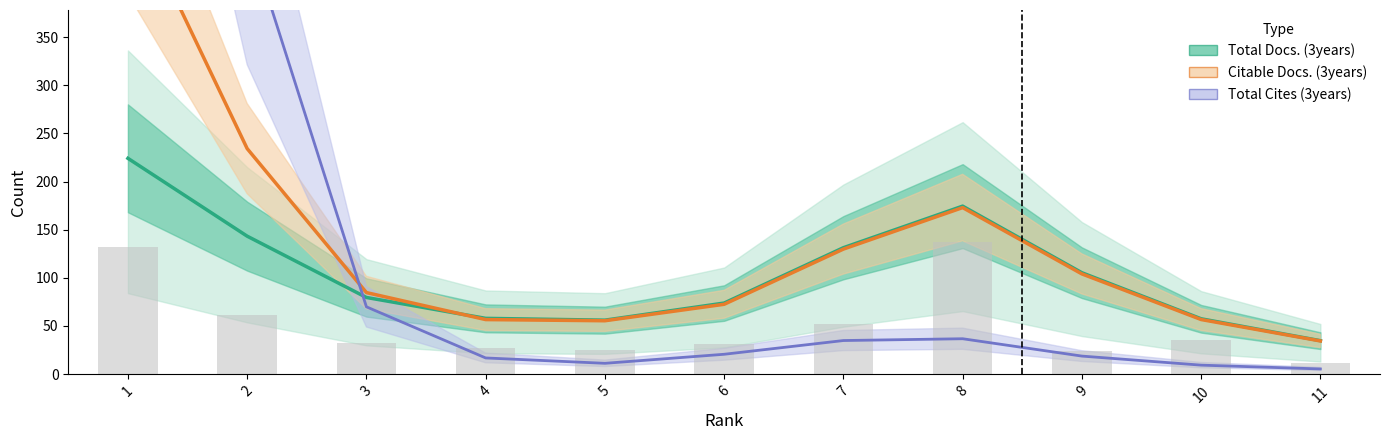

Which category has the highest value across all series?

1